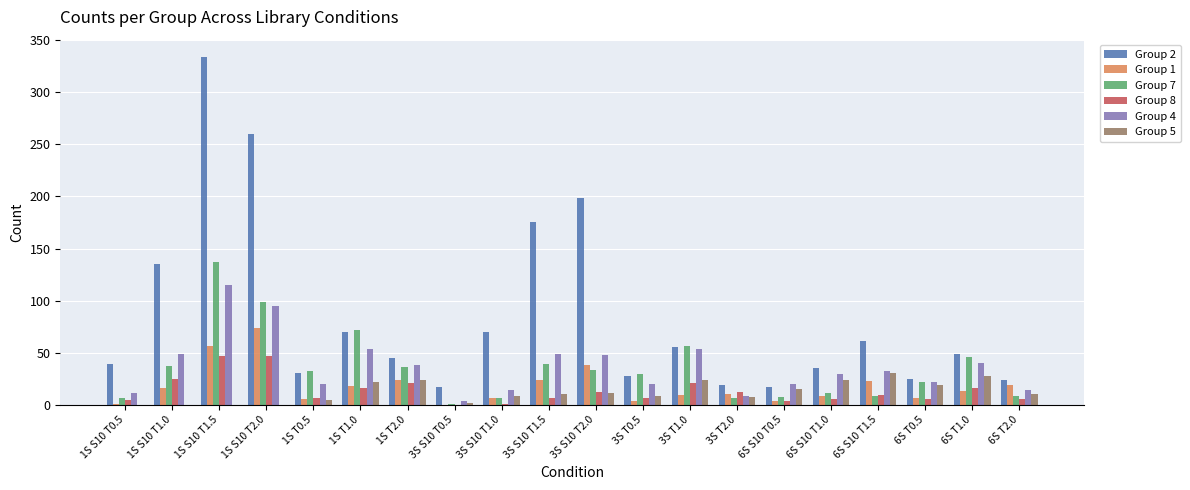

Between 1S S10 T1.0 and 3S S10 T2.0, which series saw the biggest shift?

Group 2